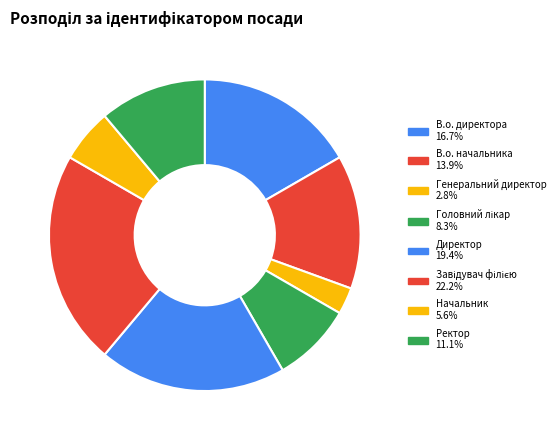

How many slices are in this pie chart?

8